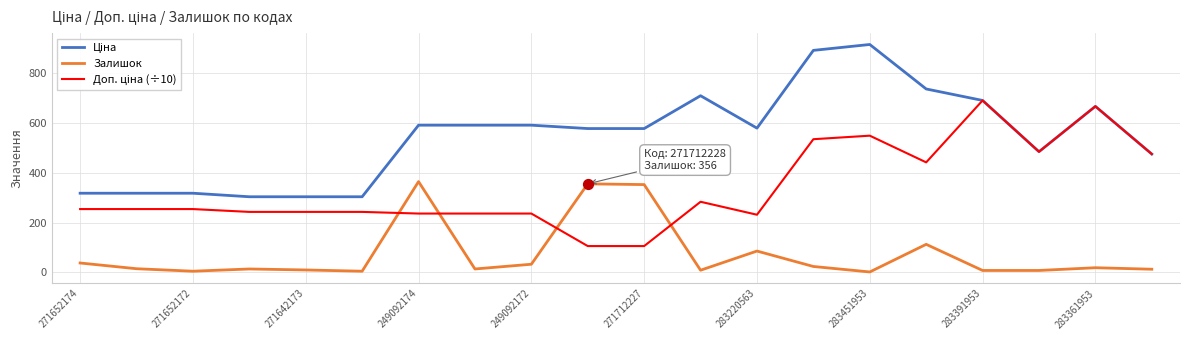

What is the maximum value for Залишок?

365.0